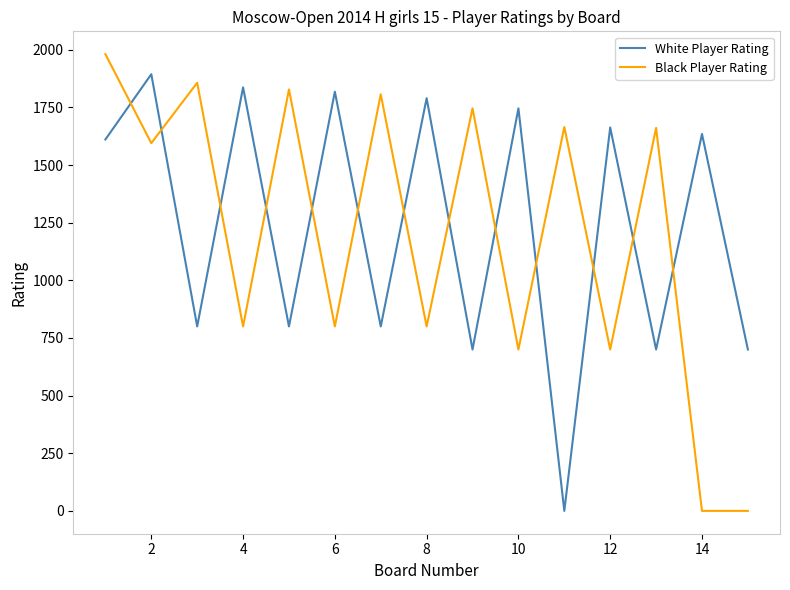

What is the difference between the maximum and minimum values in the White Player Rating series?

1894